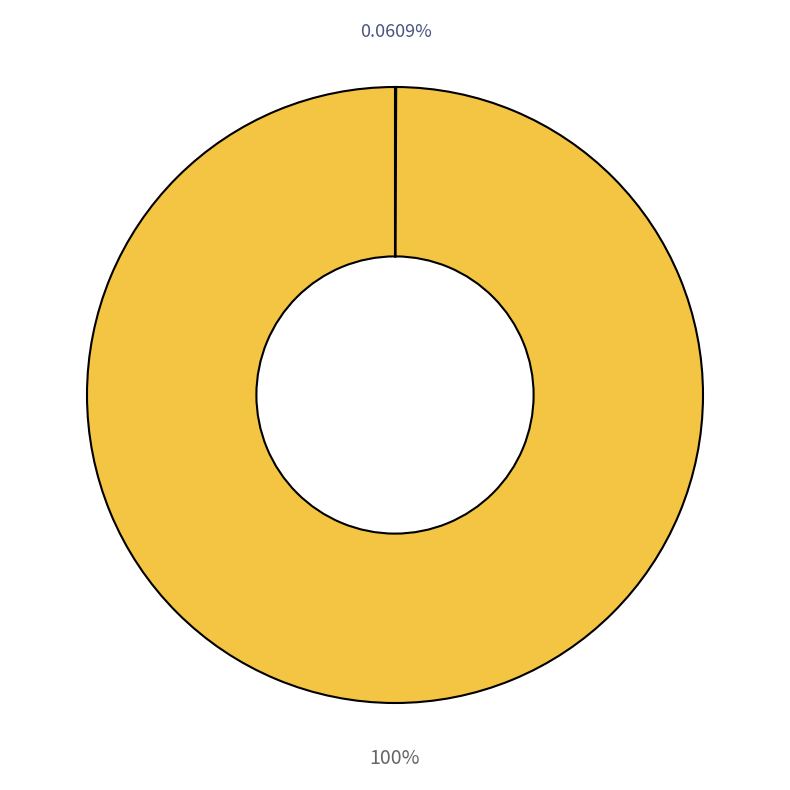

Is there any slice that represents more than half of the pie?

Yes